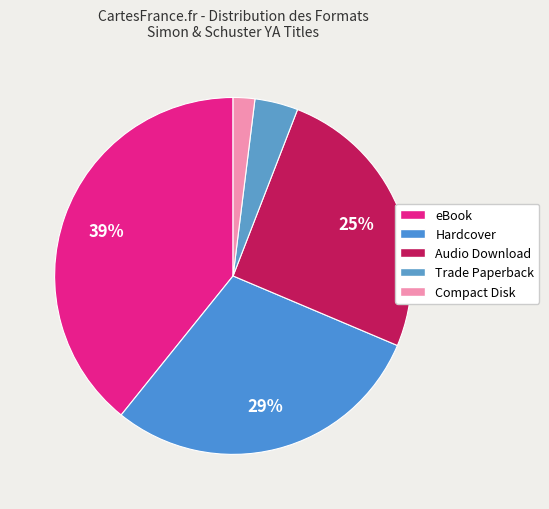

Which category has the biggest portion of the pie?

eBook